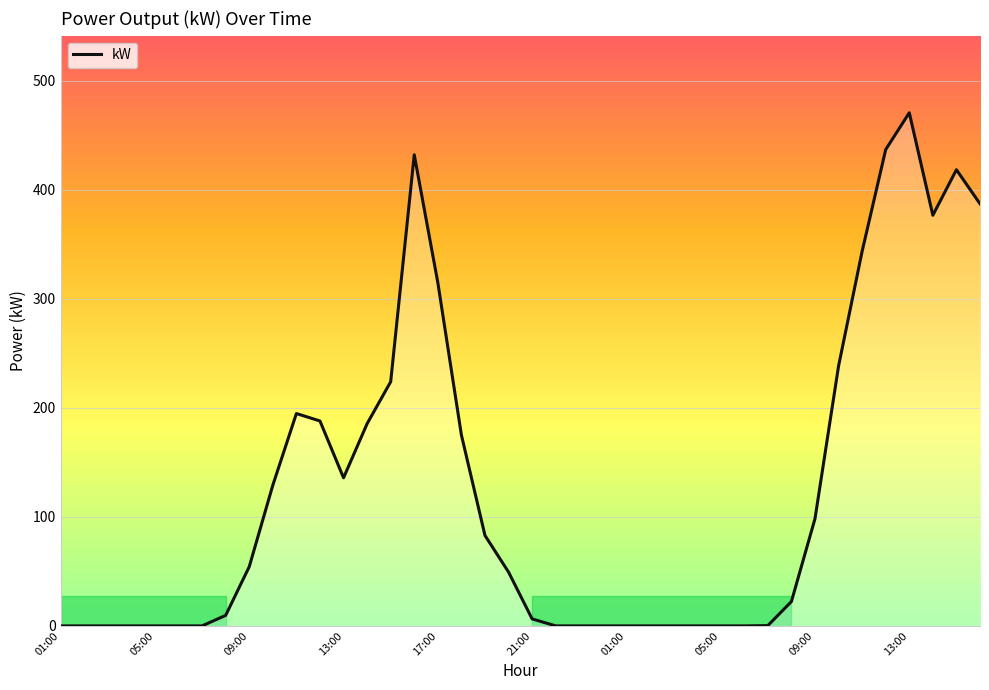

What is the greatest value displayed?

470.6